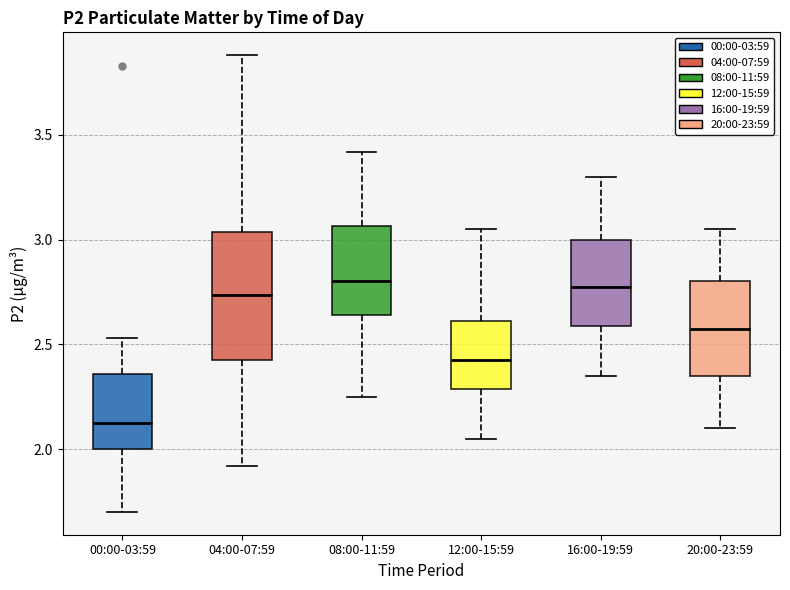

Which box has the lowest median line?

00:00-03:59